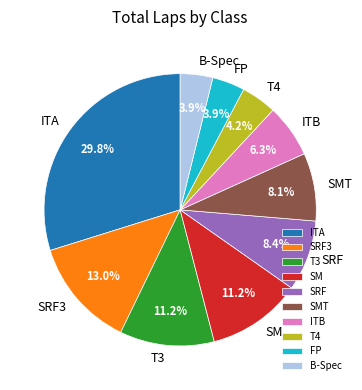

Is there a majority slice in this chart?

No